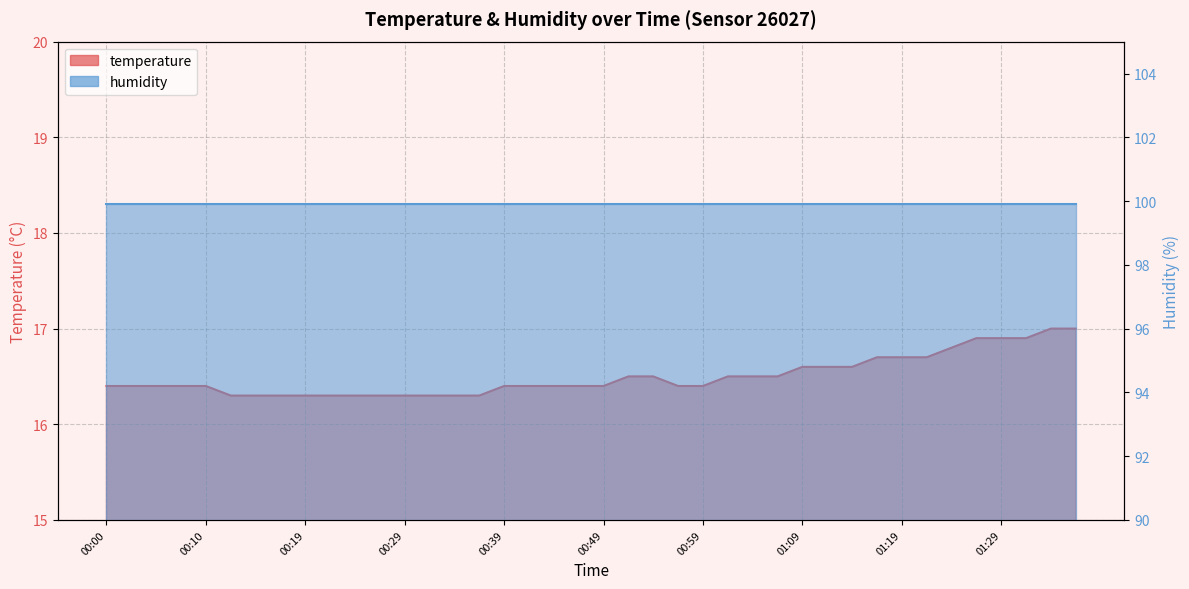

Approximately how many times larger is the value at 01:01 compared to 01:29?

1.0